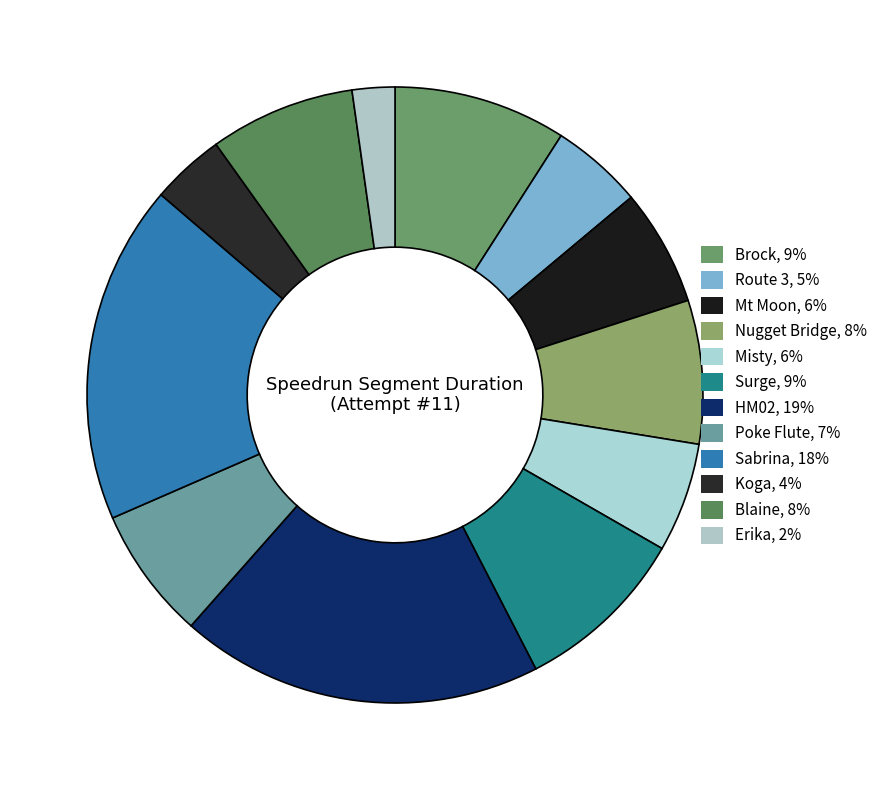

To the nearest percent, what is the average slice percentage?

8%